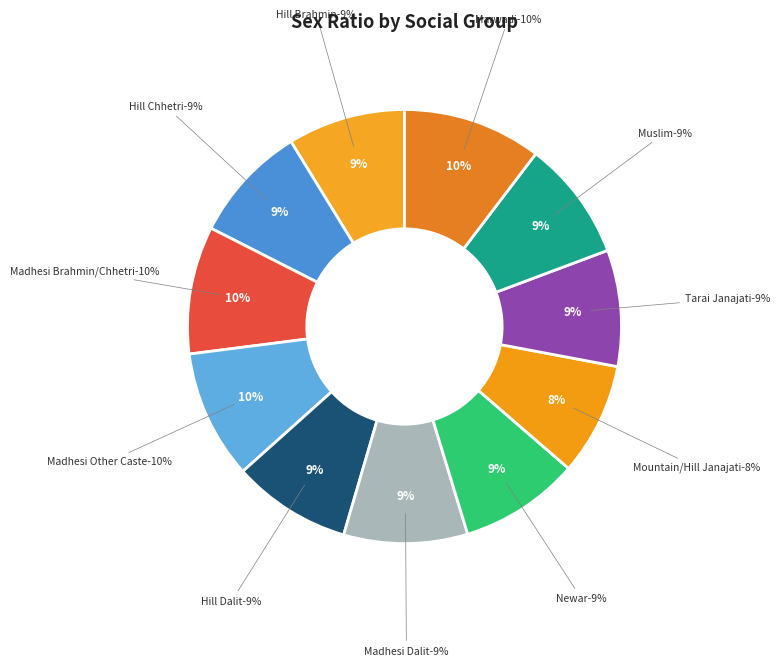

What percentage is the Madhesi Brahmin/Chhetri slice, to the nearest percent?

10%